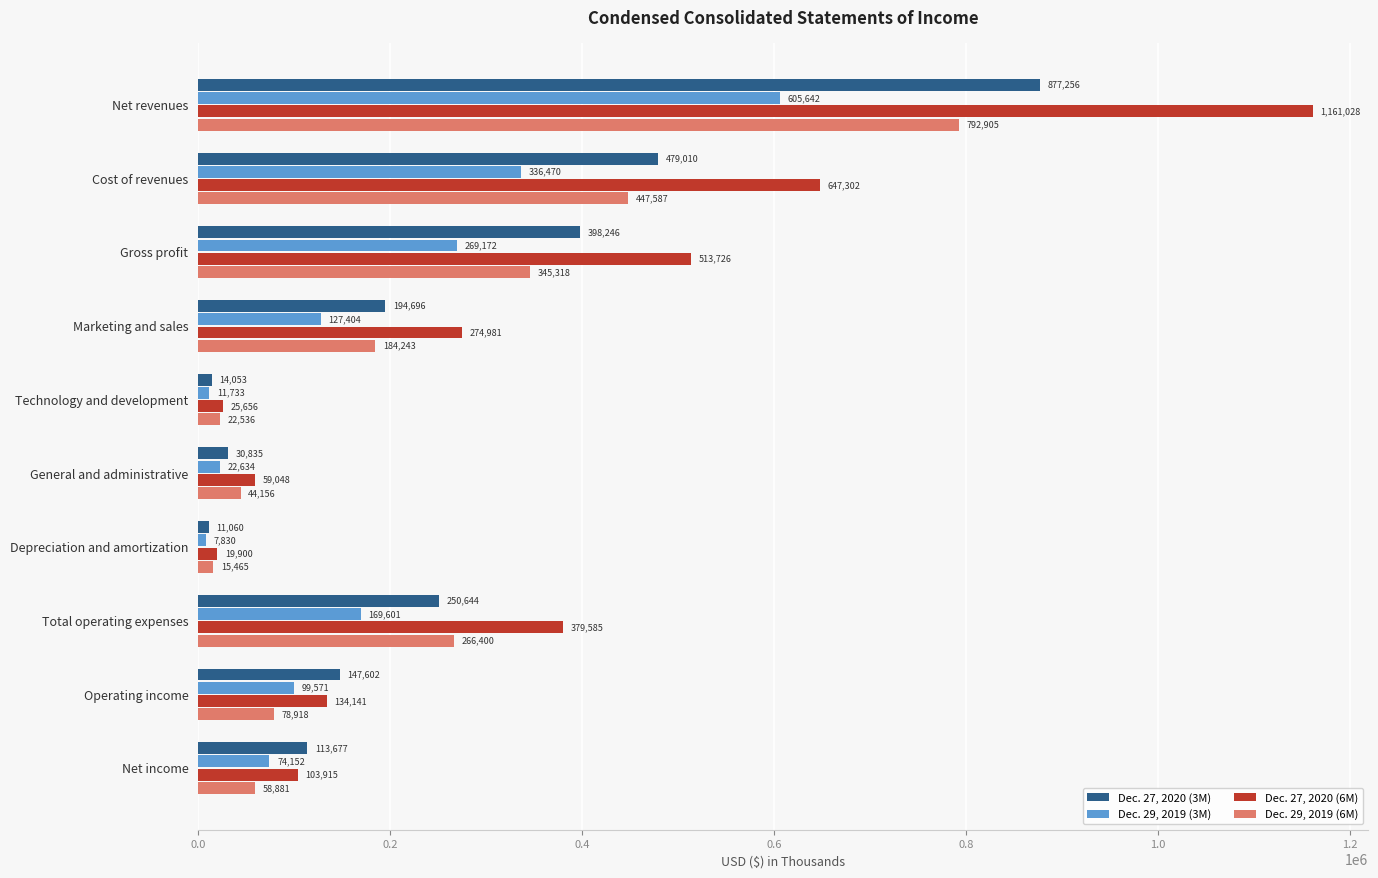

What is the difference between the maximum and minimum values in the Dec. 29, 2019 (6M) series?

777440